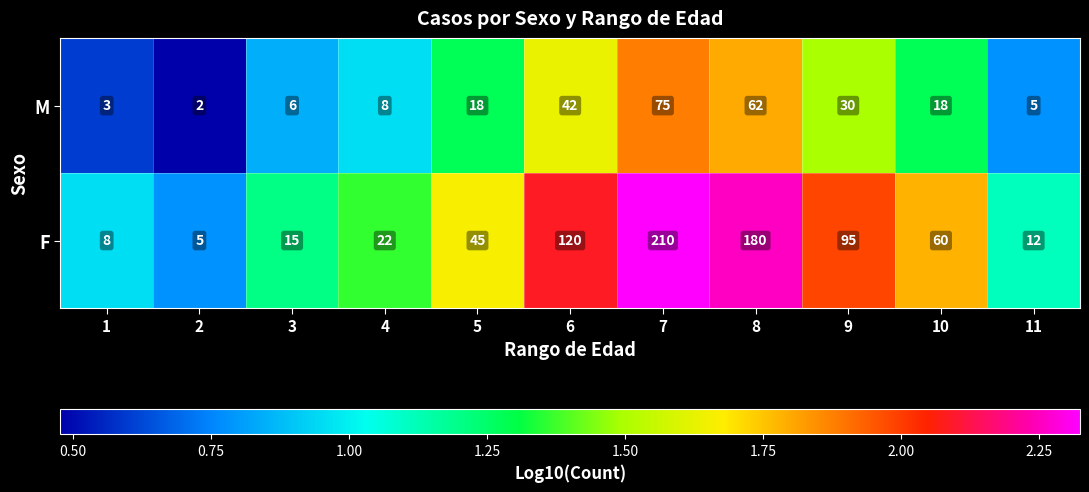

List the series in order of their peak value, highest first.

F, M